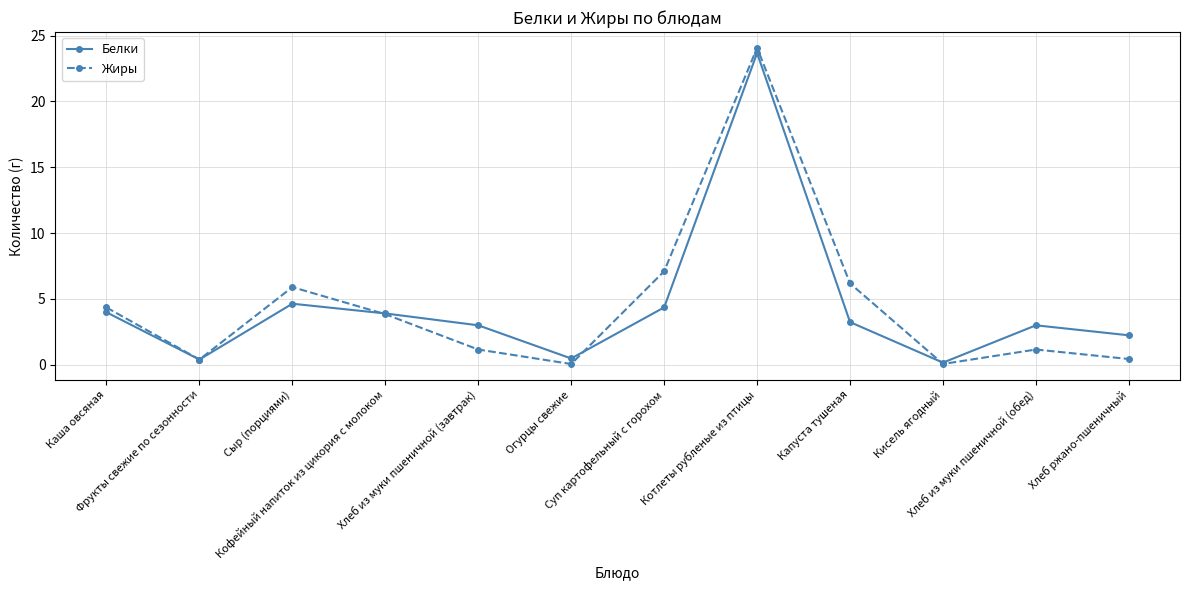

What is the label of the 1st point from the left?

Каша овсяная